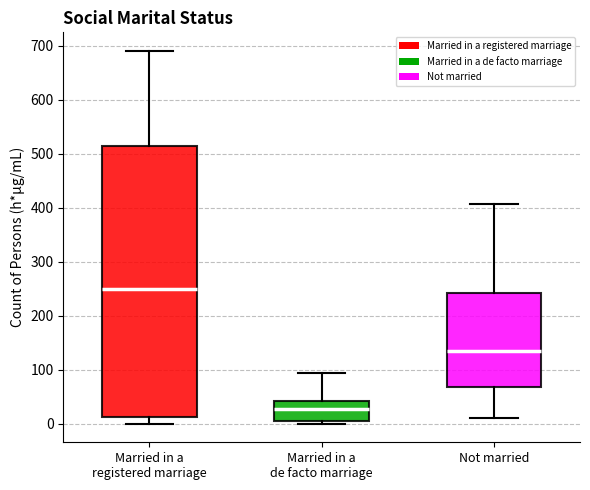

Which box has the lowest median line?

Married in a de facto marriage